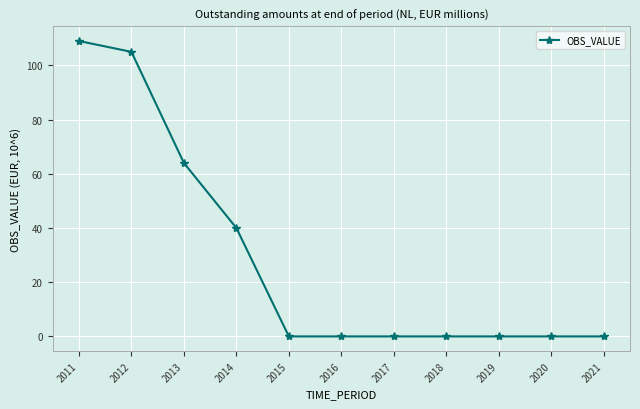

What is the difference between the maximum and minimum values?

109